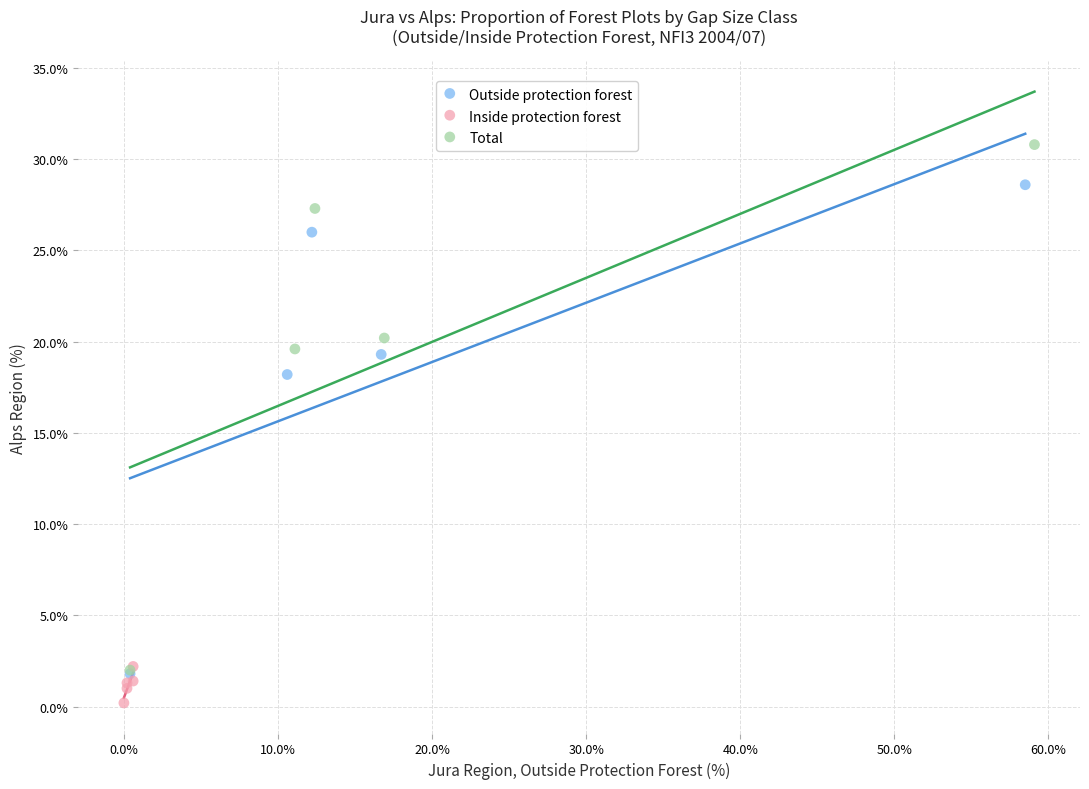

Which series has the largest Y range (max minus min)?

Total